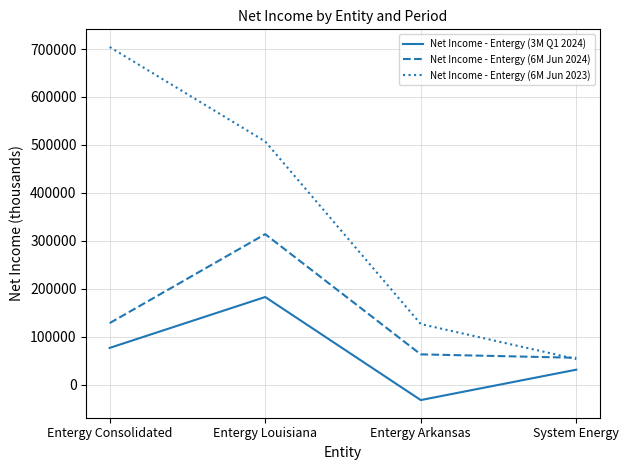

At which category is the sum across all series the highest?

Entergy Louisiana